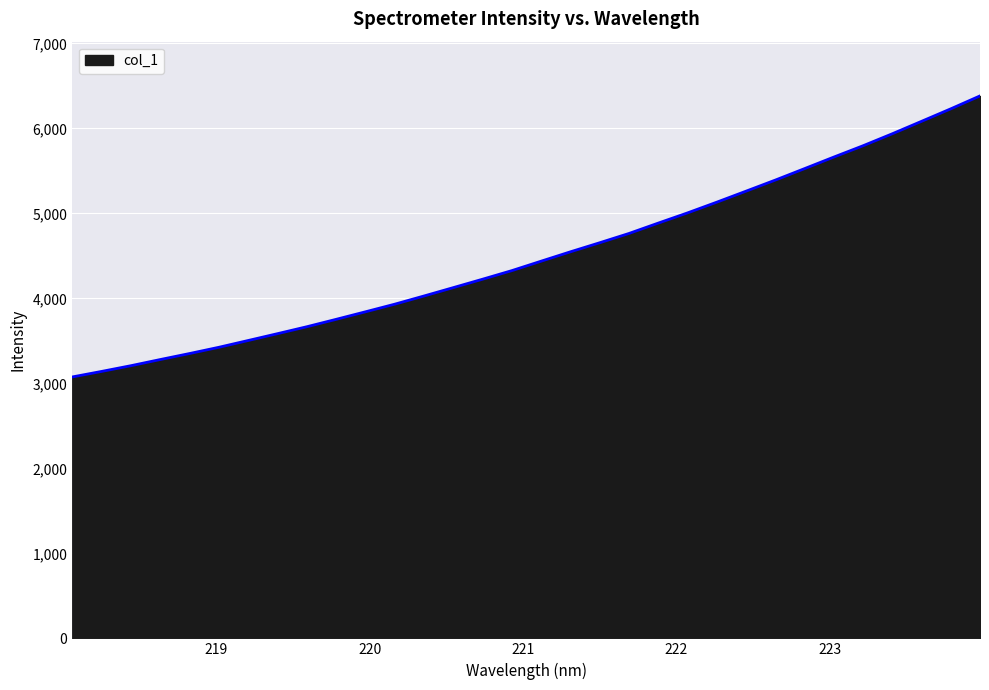

What is the difference between the maximum and minimum values?

3306.7